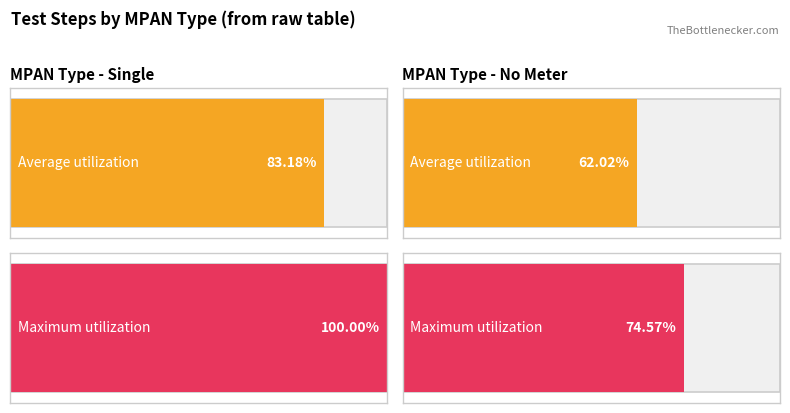

How many values in the Average utilization series are below 83?

1